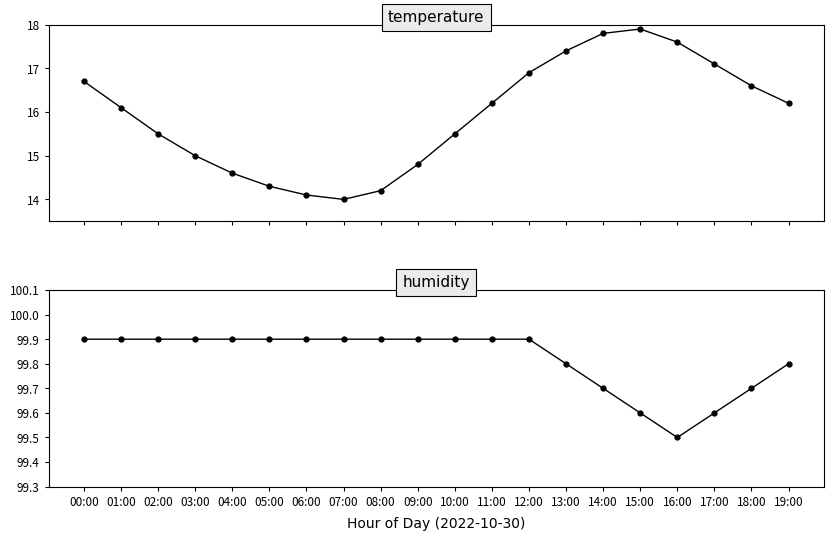

Count the number of categories in the chart.

20